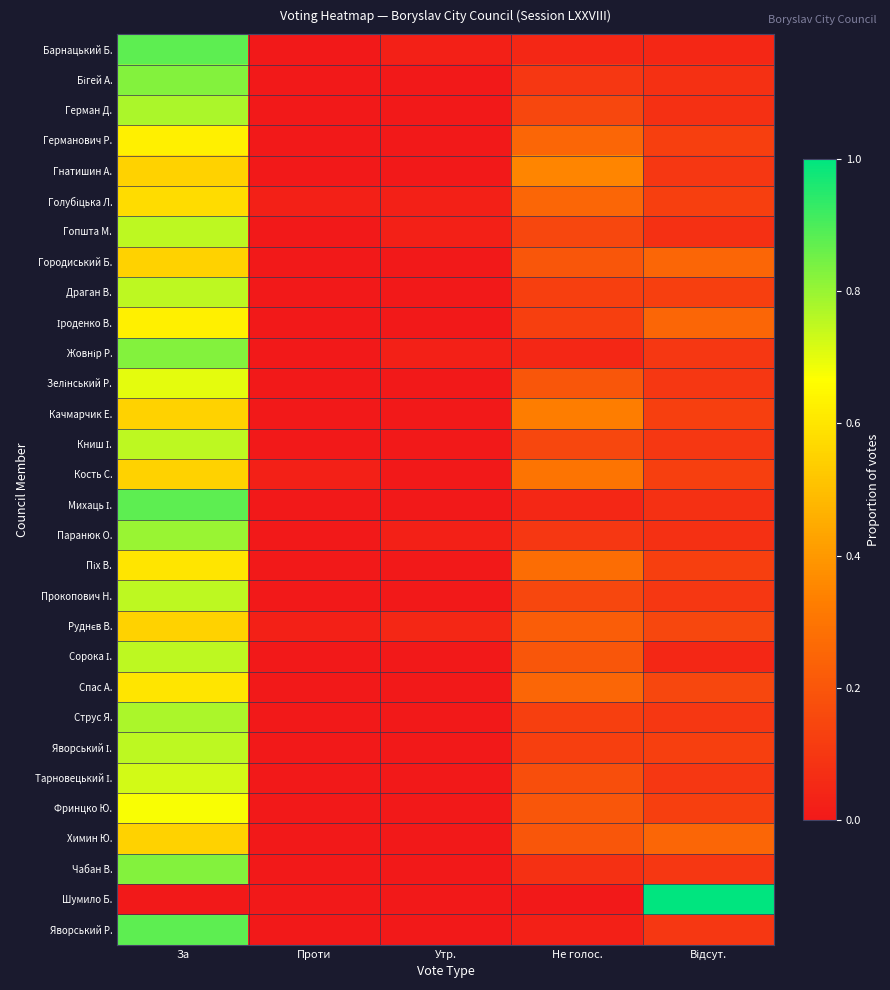

Between За and Утр., which is larger?

За